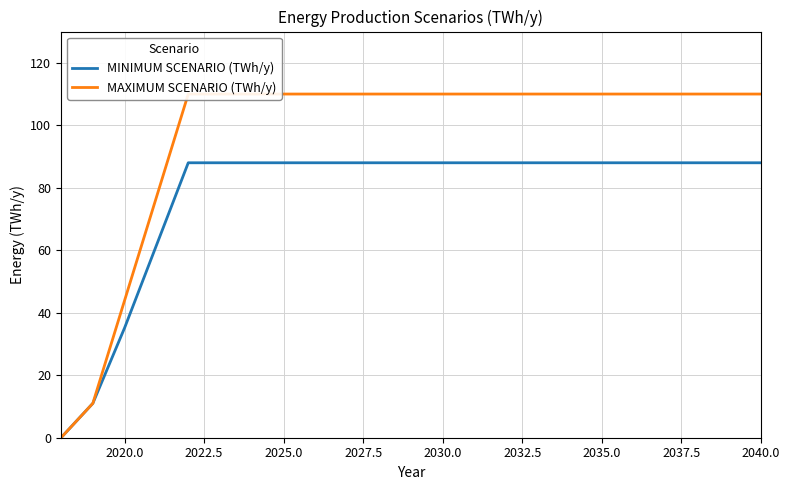

True or false: MAXIMUM SCENARIO (TWh/y) and MINIMUM SCENARIO (TWh/y) intersect in this chart.

False